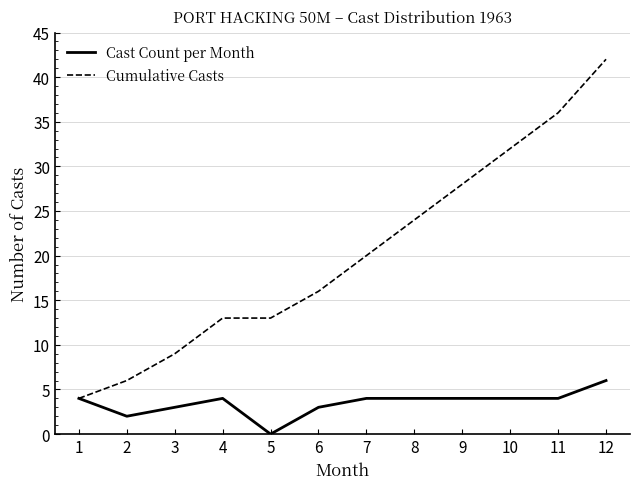

The value of Cumulative Casts at 7 is 11. True or false?

False